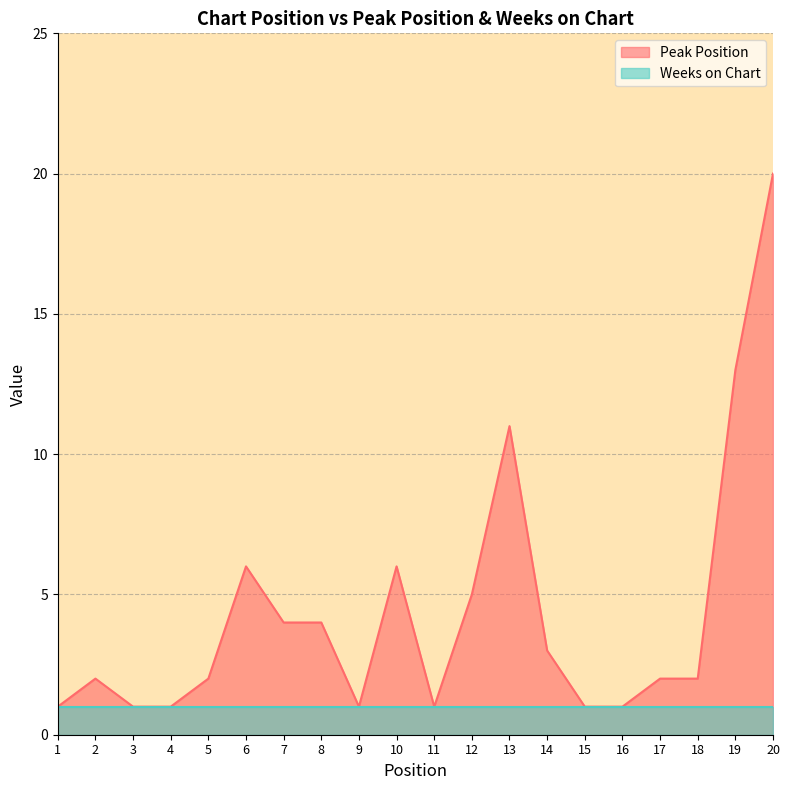

The value at 9 is 0. True or false?

False